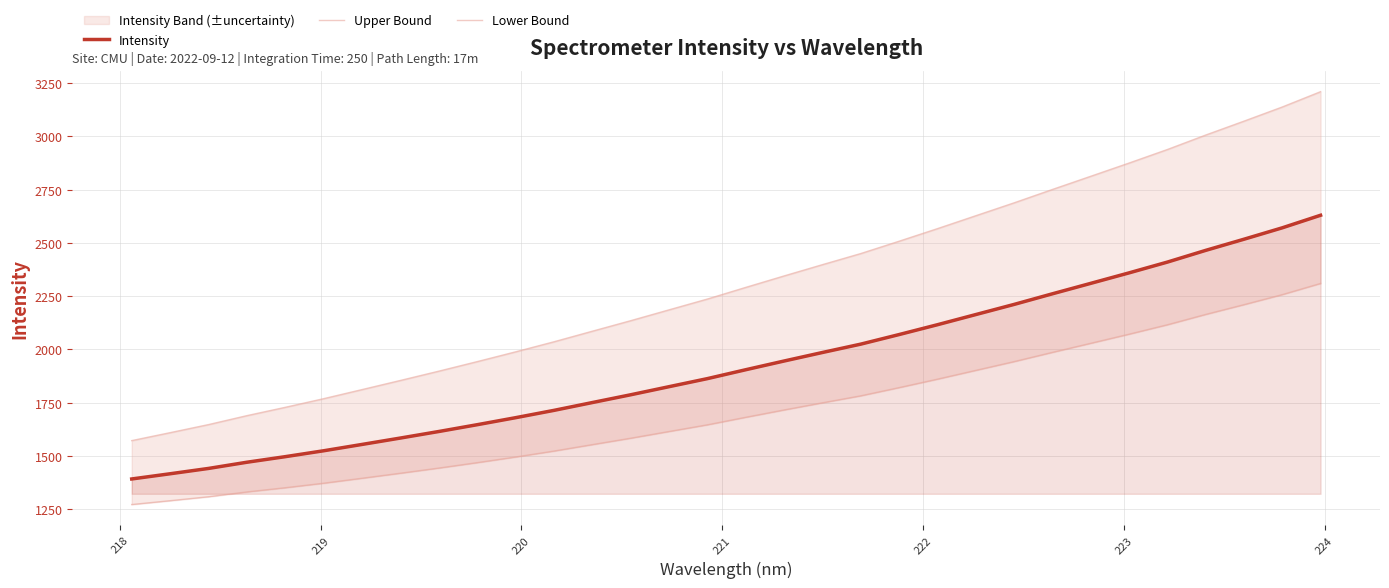

How many values in the Lower Bound series exceed 1681?

16